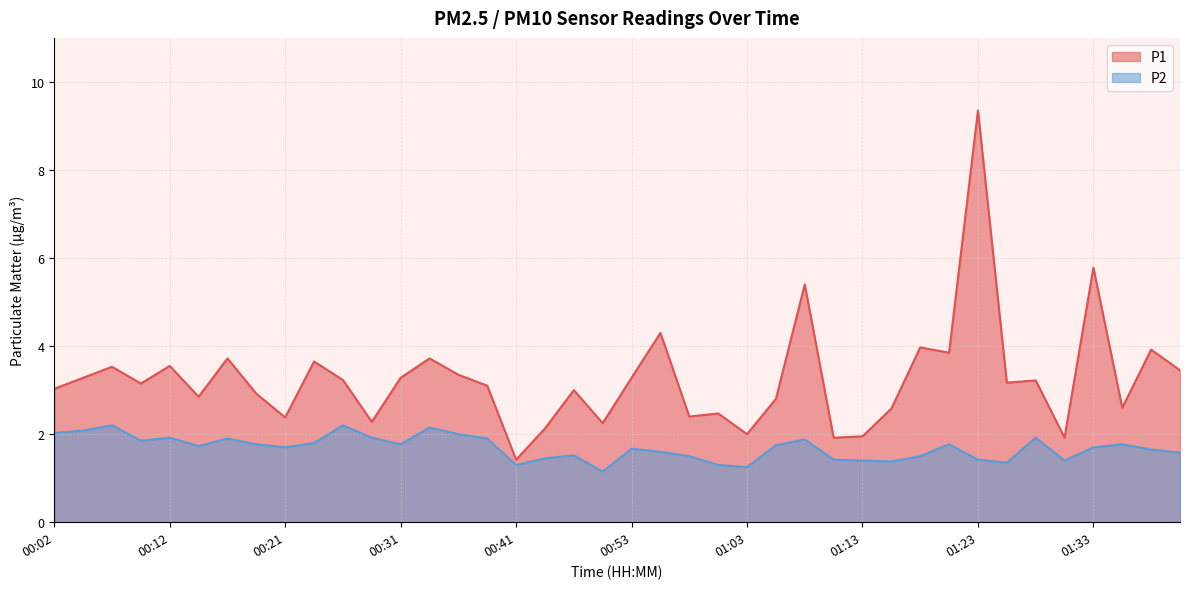

What is the sum of all P2 values?

67.5